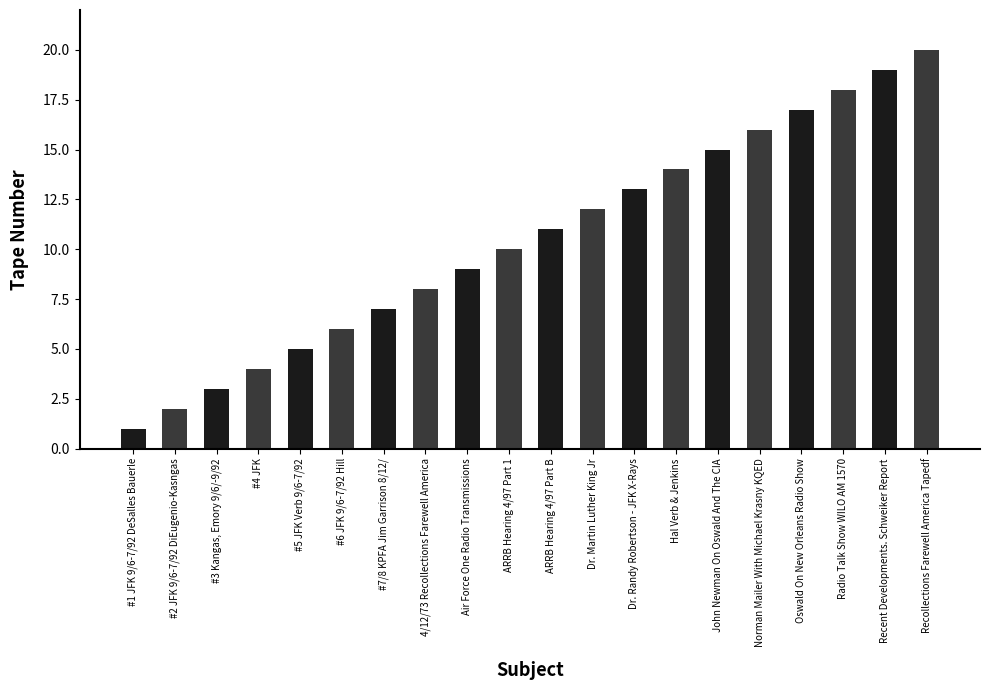

Does the chart contain stacked bars?

No